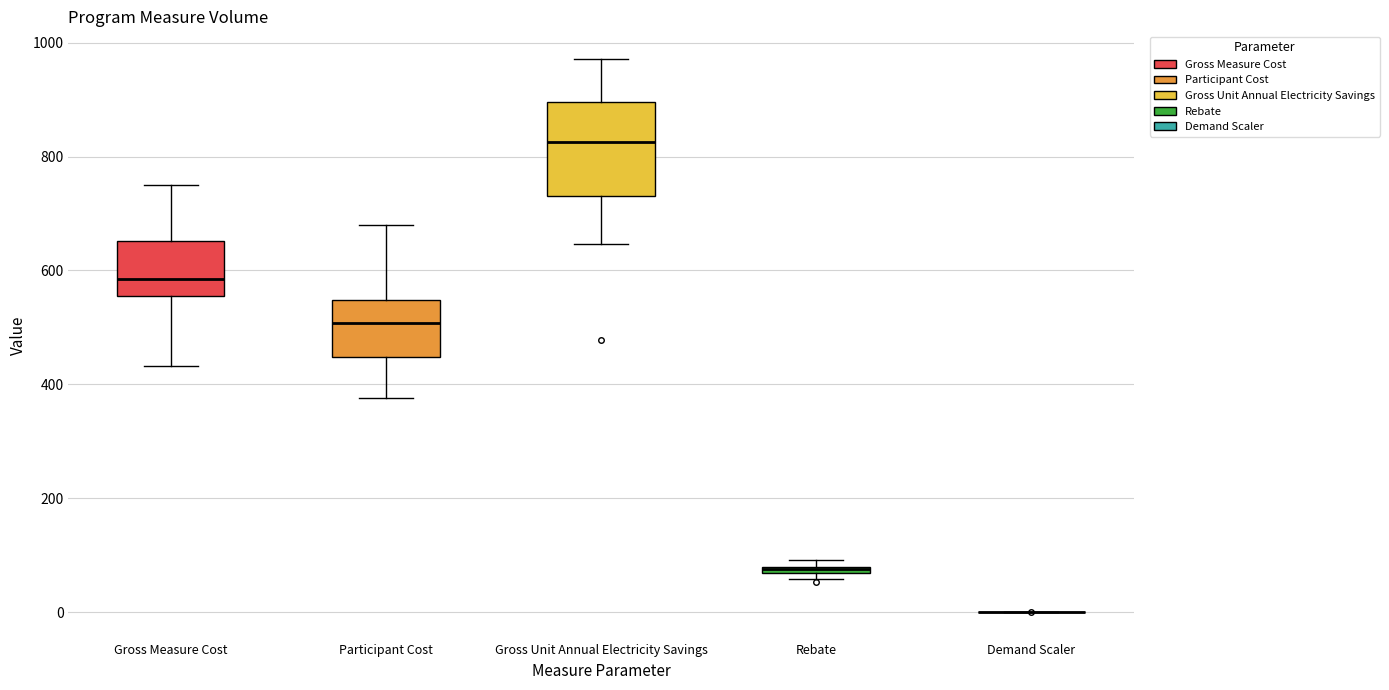

Where does the upper whisker of the box for Gross Measure Cost end on the y-axis? The values are not printed on the chart, so give them approximately, as read against the axis.

760